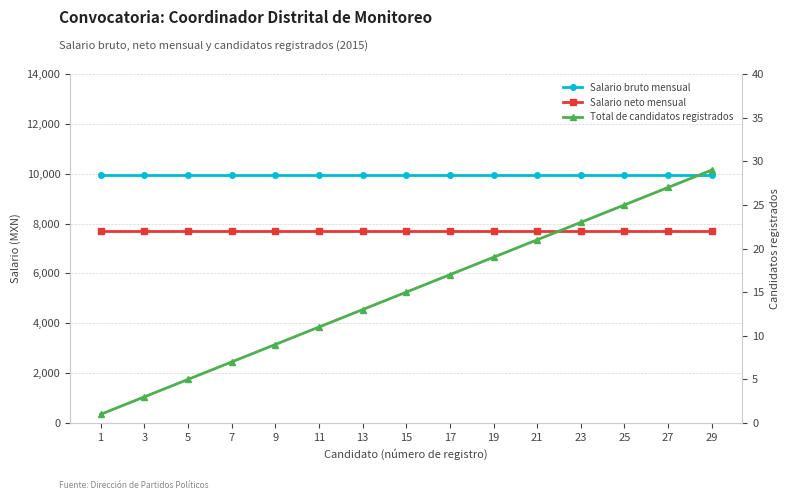

What is the total value across all series at 7?

17688.9